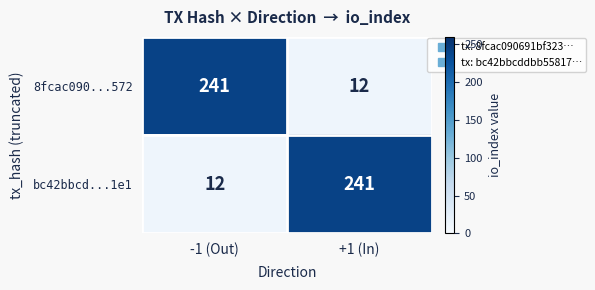

Which category has the lowest value in the bc42bbcd...1e1 series?

-1 (Out)